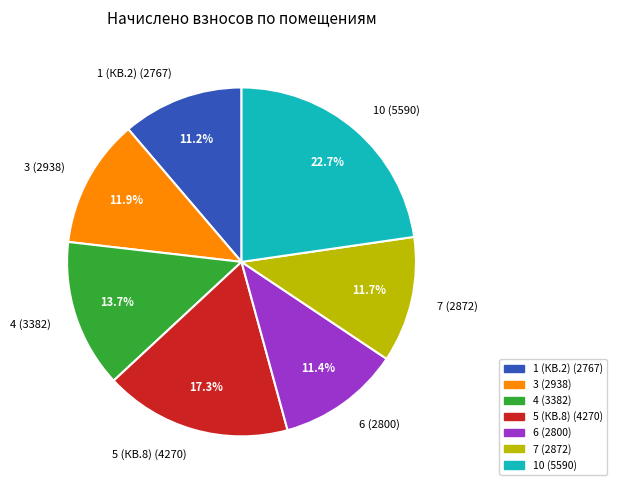

What percentage is the 7 slice, to the nearest percent?

12%